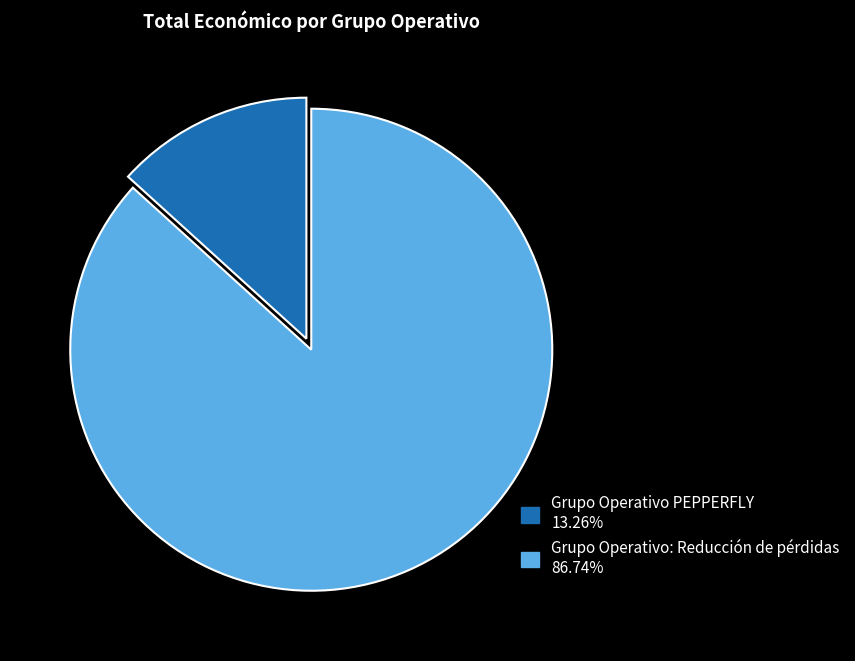

Count the number of slices in the pie.

2